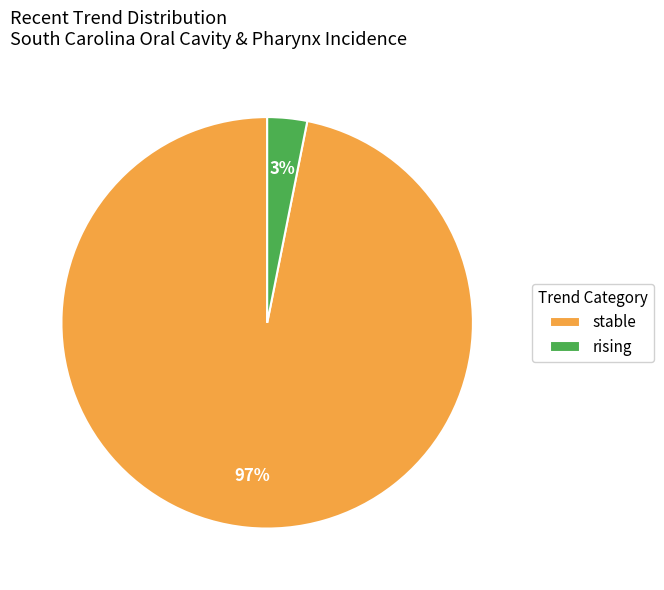

Is it true that rising is 9% of the pie?

False